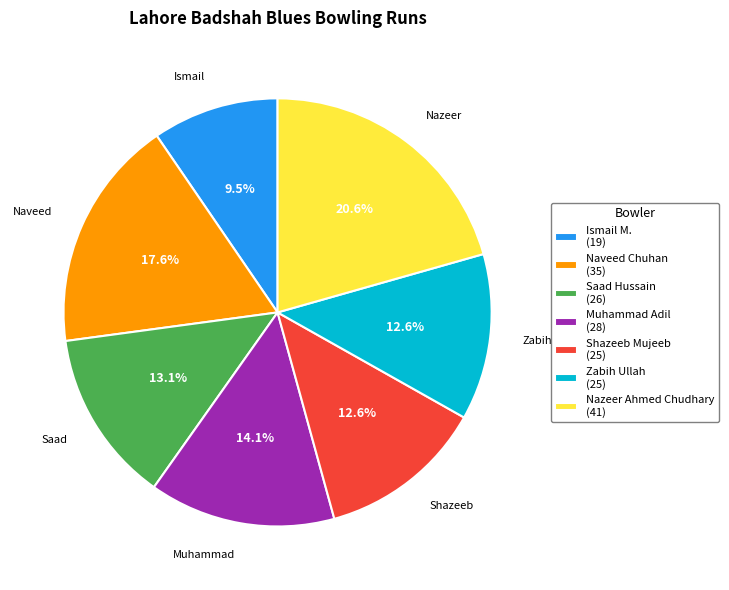

Which has a higher value, Ismail M. or Muhammad Adil?

Muhammad Adil